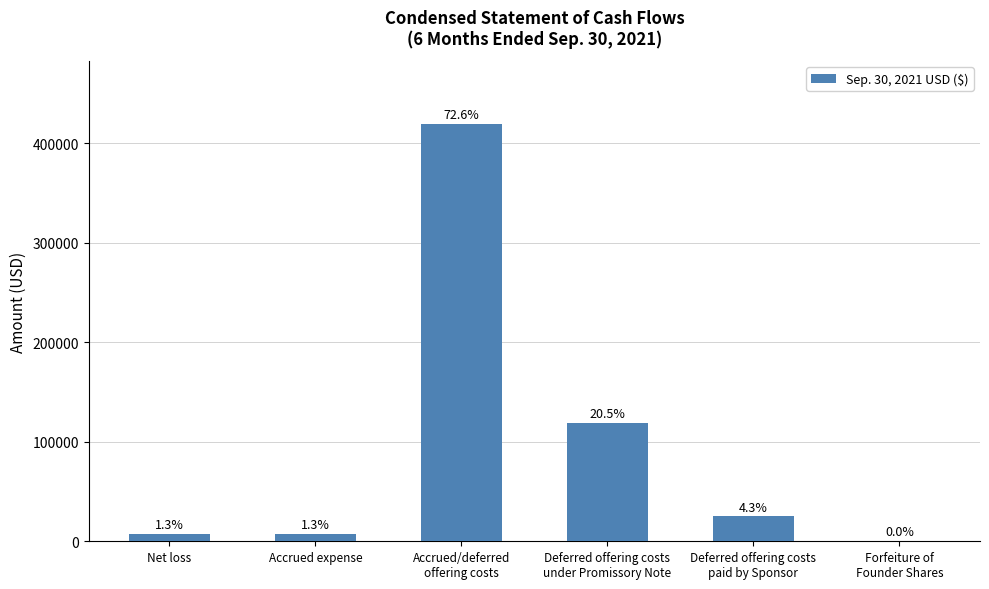

What is the average value?

96380